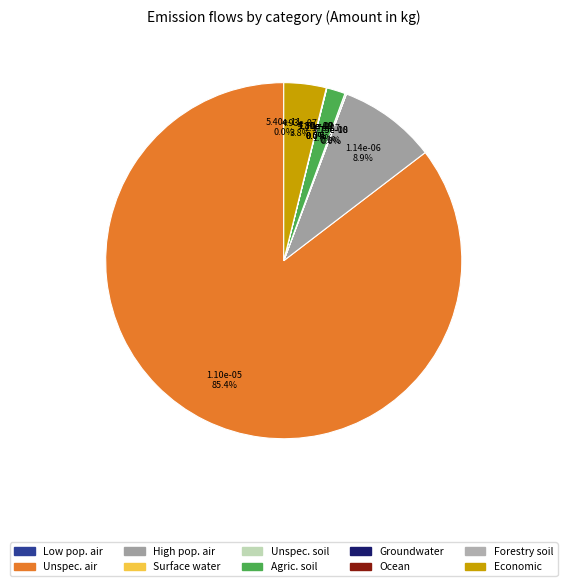

Rank the categories by value from highest to lowest.

Emission to air/unspecified, Emission to air/high population, Economic issues, Emission to soil/agricultural, Emission to soil/unspecified, Emission to water/ocean, Emission to water/groundwater, Emission to water/surface water, Emission to soil/forestry, Emission to air/low population